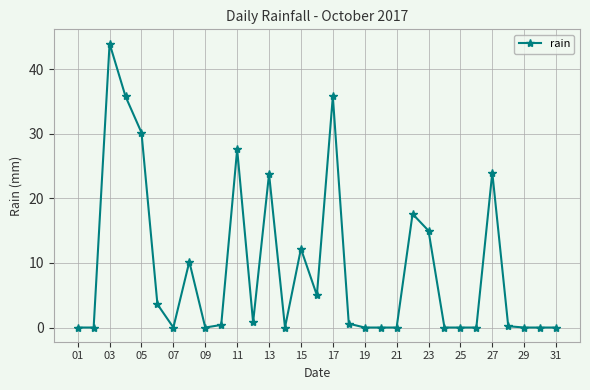

What is the maximum value shown in the chart?

44.0